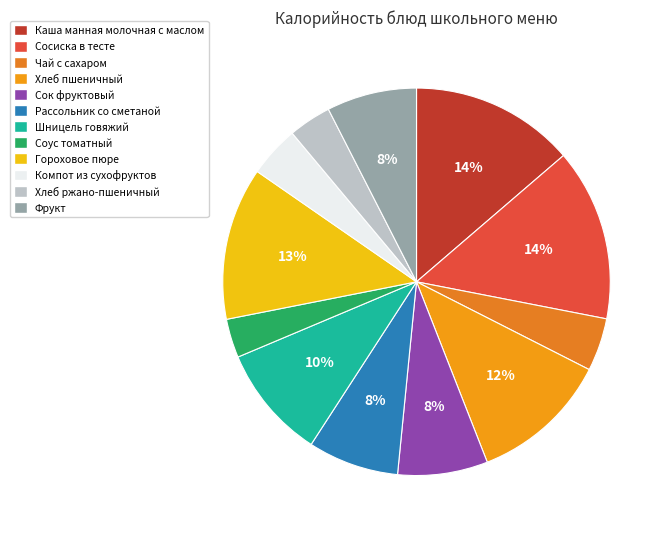

Count the number of slices in the pie.

12